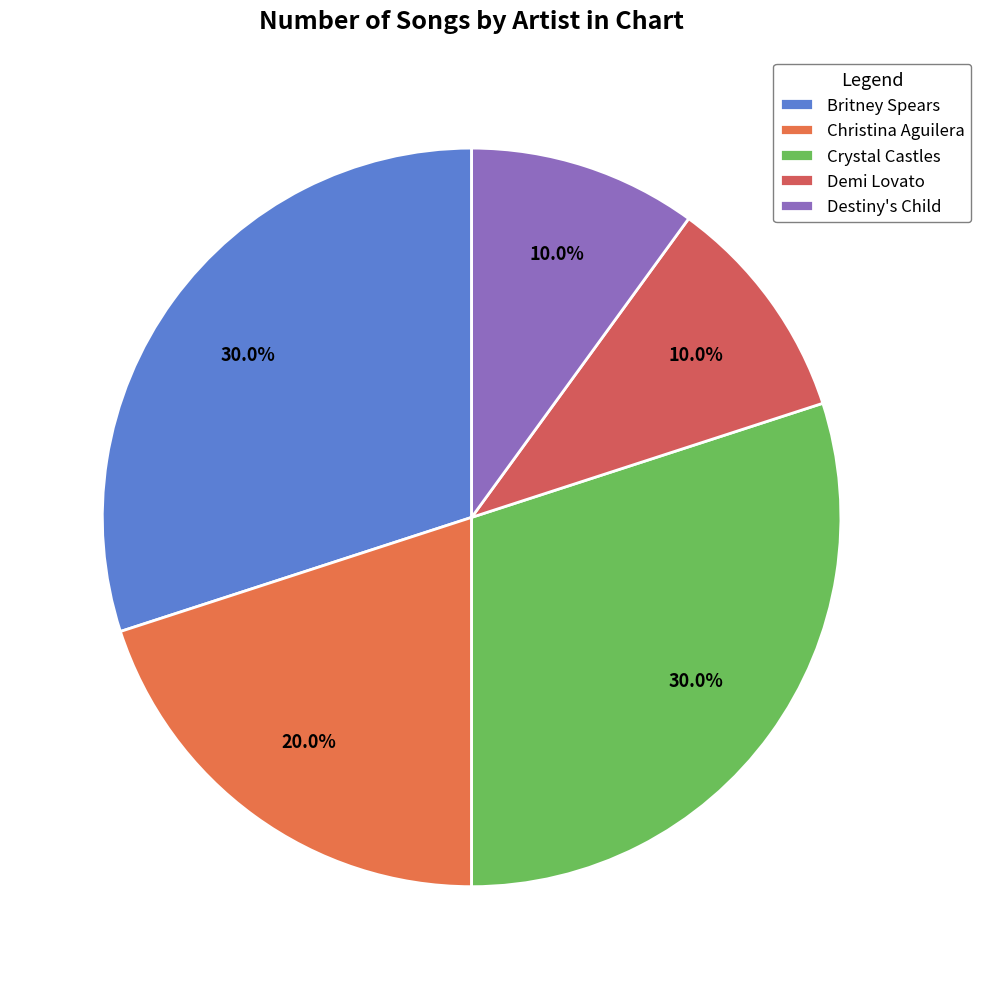

What portion of the pie excludes Christina Aguilera?

80.0%